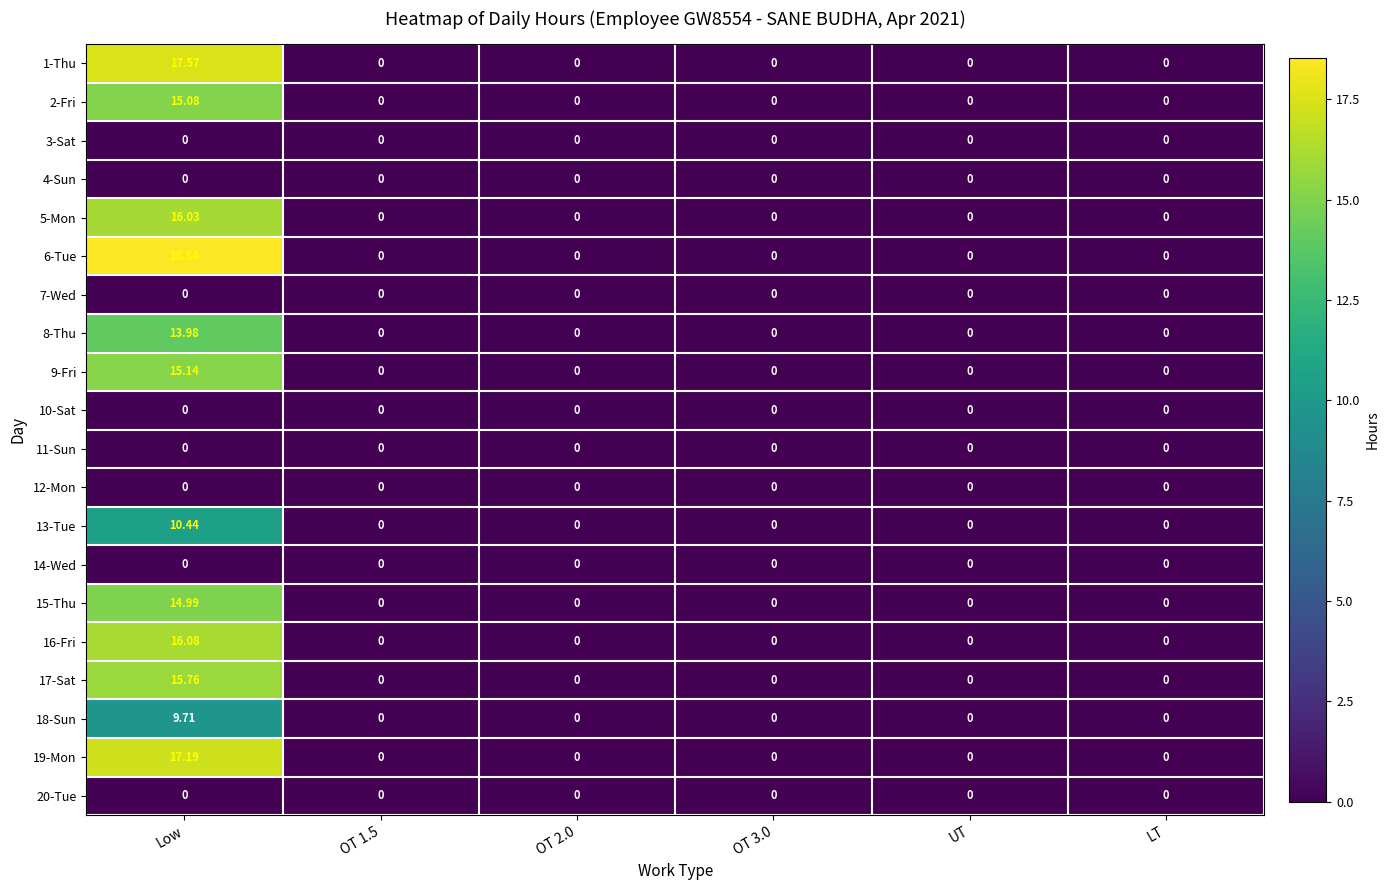

At which category is the sum across all series the highest?

Low